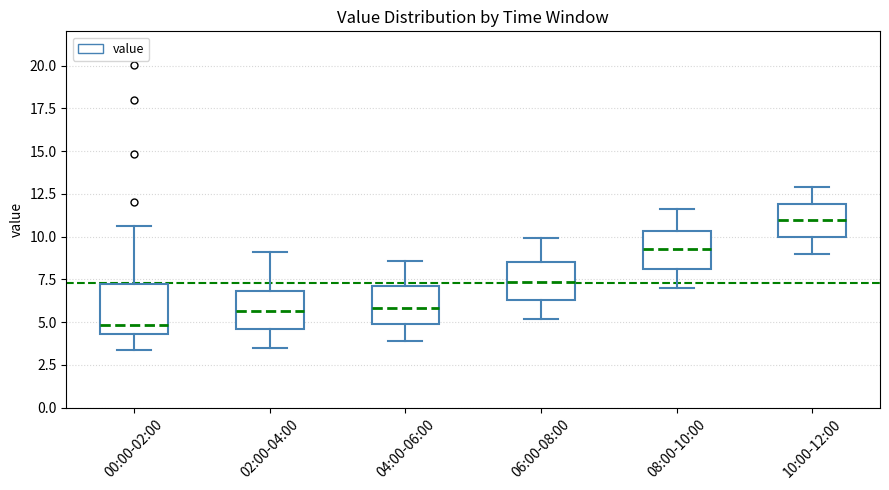

Which box has the highest median line?

10:00-12:00